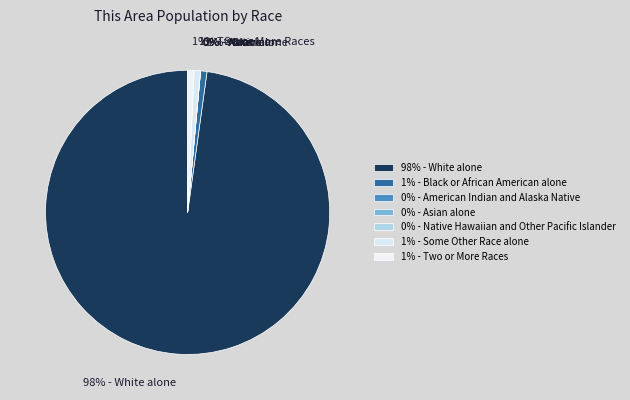

Rank the categories by value from lowest to highest.

American Indian and Alaska Native, Asian alone, Native Hawaiian and Other Pacific Islander, Black or African American alone, Some Other Race alone, Two or More Races, White alone